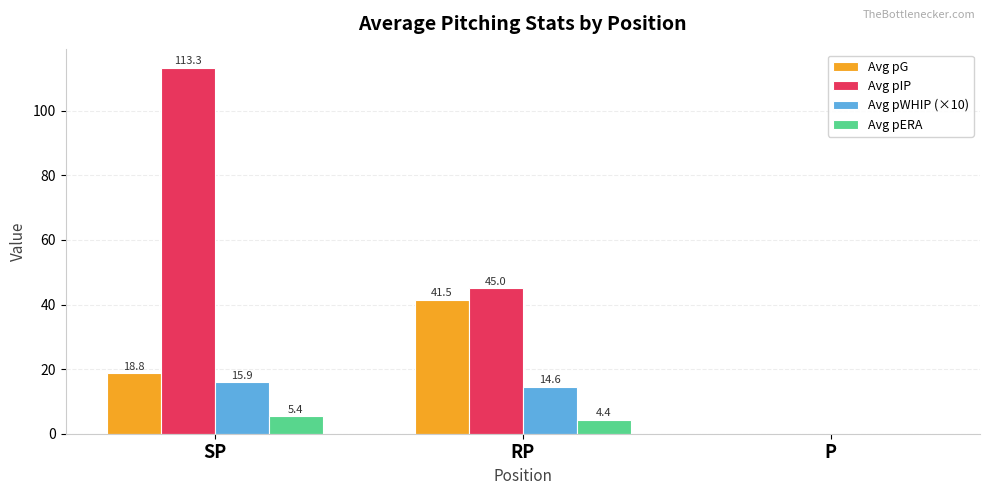

Which series has the largest total across all categories?

Avg pIP